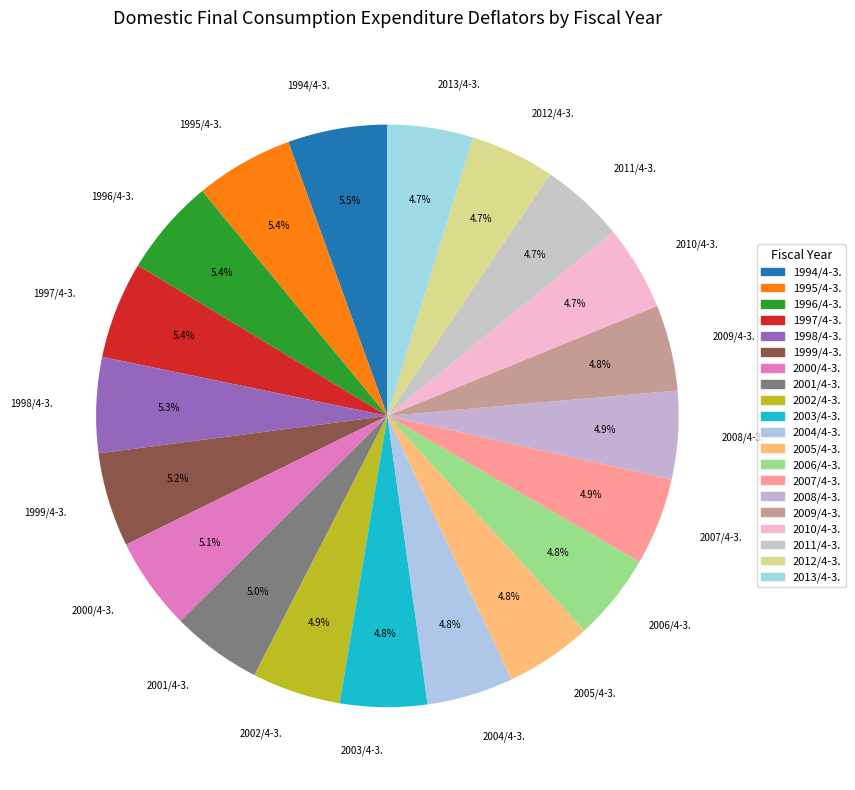

Approximately how many times larger is the value at 2008/4-3. compared to 2005/4-3.?

1.0